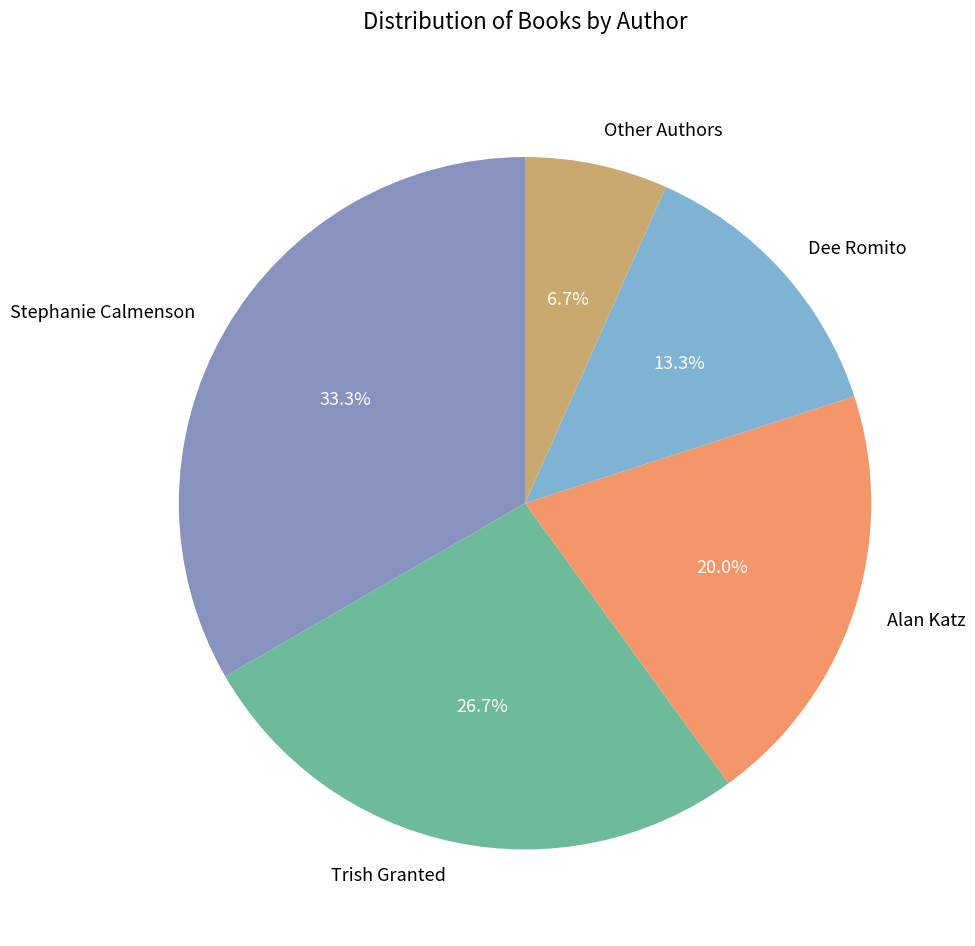

To the nearest percent, what is the difference between the Trish Granted and Stephanie Calmenson slice percentages?

7%